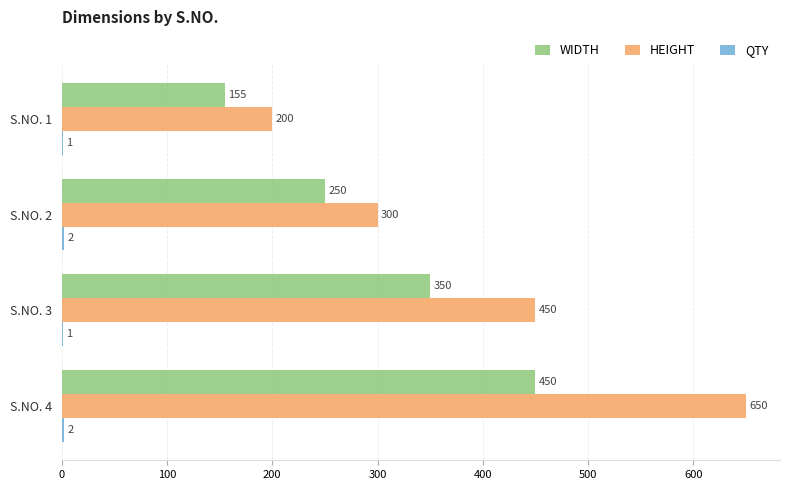

Which series changed the most between S.NO. 2 and S.NO. 3?

HEIGHT